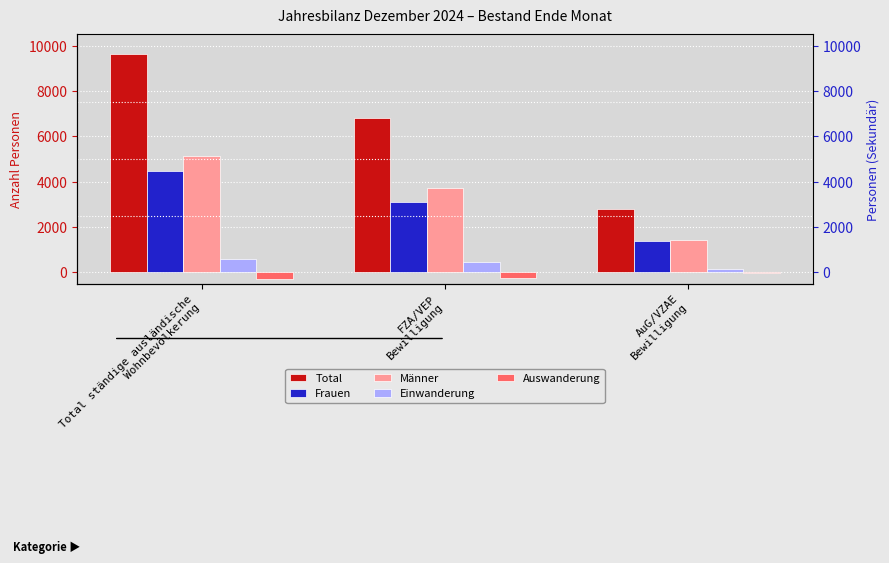

What is the difference between the second highest and minimum values in the Männer series?

2313